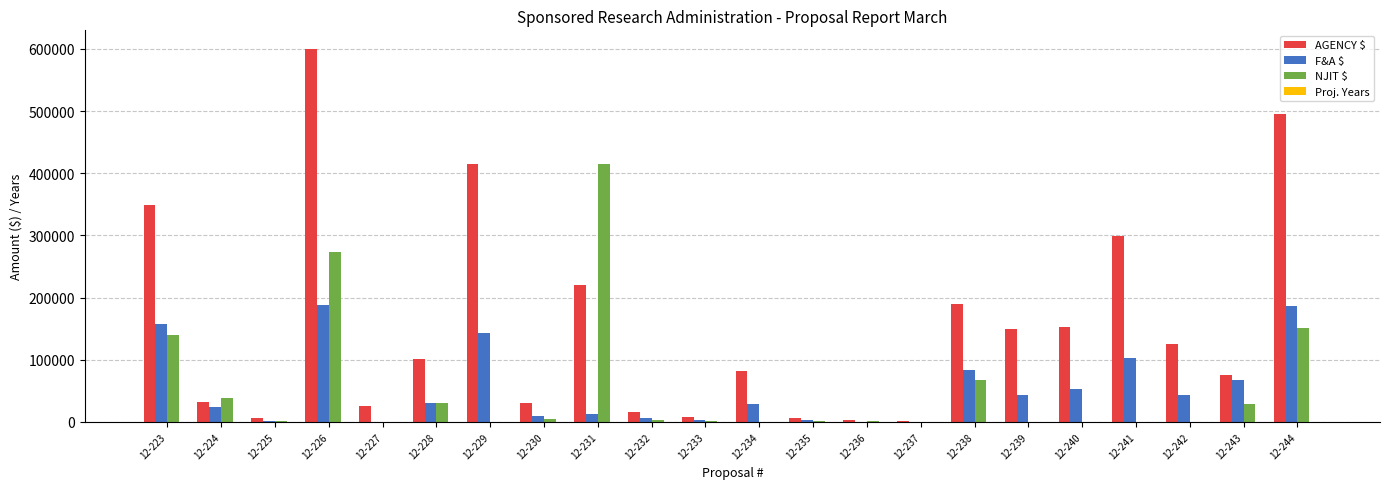

What is the sum of all AGENCY $ values?

3381594